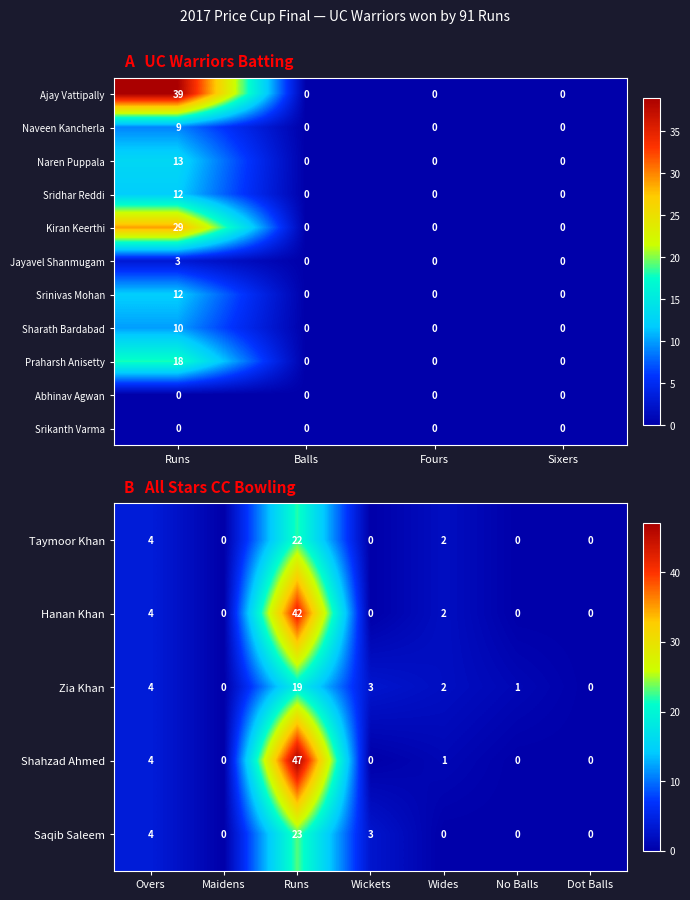

Is it true that Jayavel Shanmugam equals -2 at Fours?

False